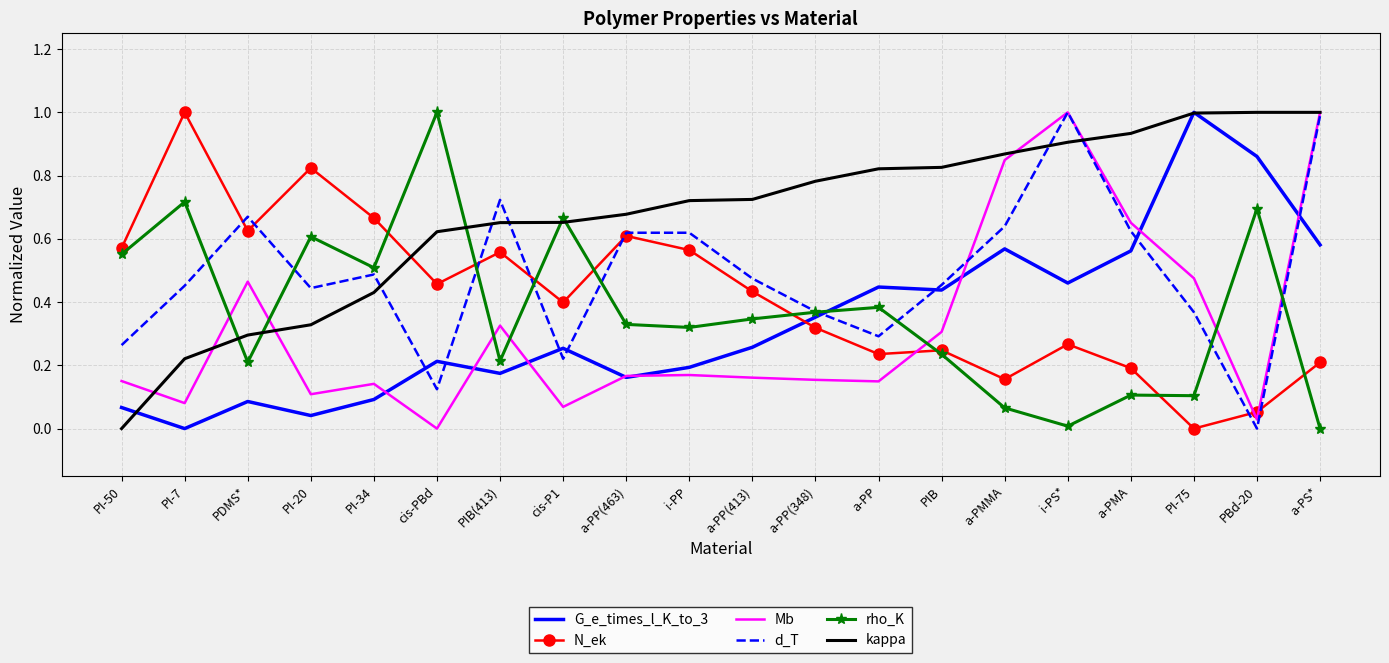

True or false: Mb and N_ek cross at least once.

True